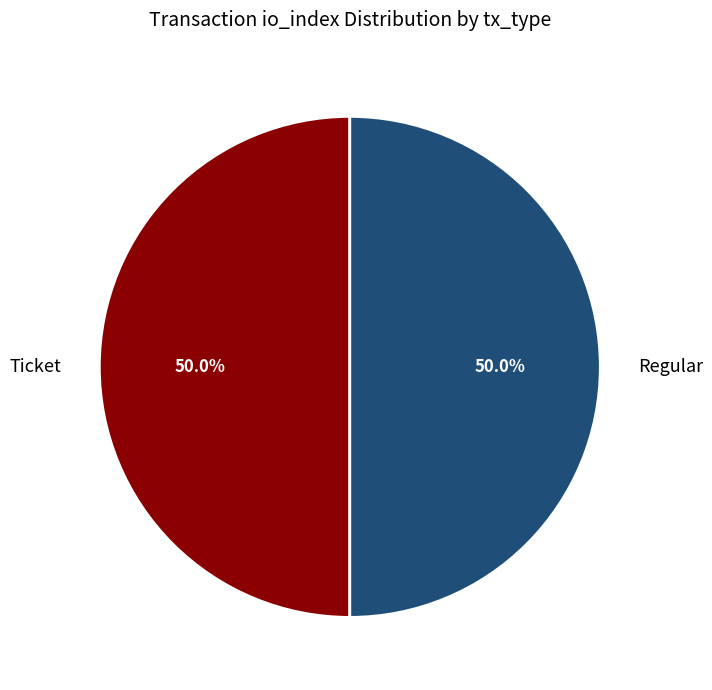

What is the total percentage of Ticket and Regular?

100.0%